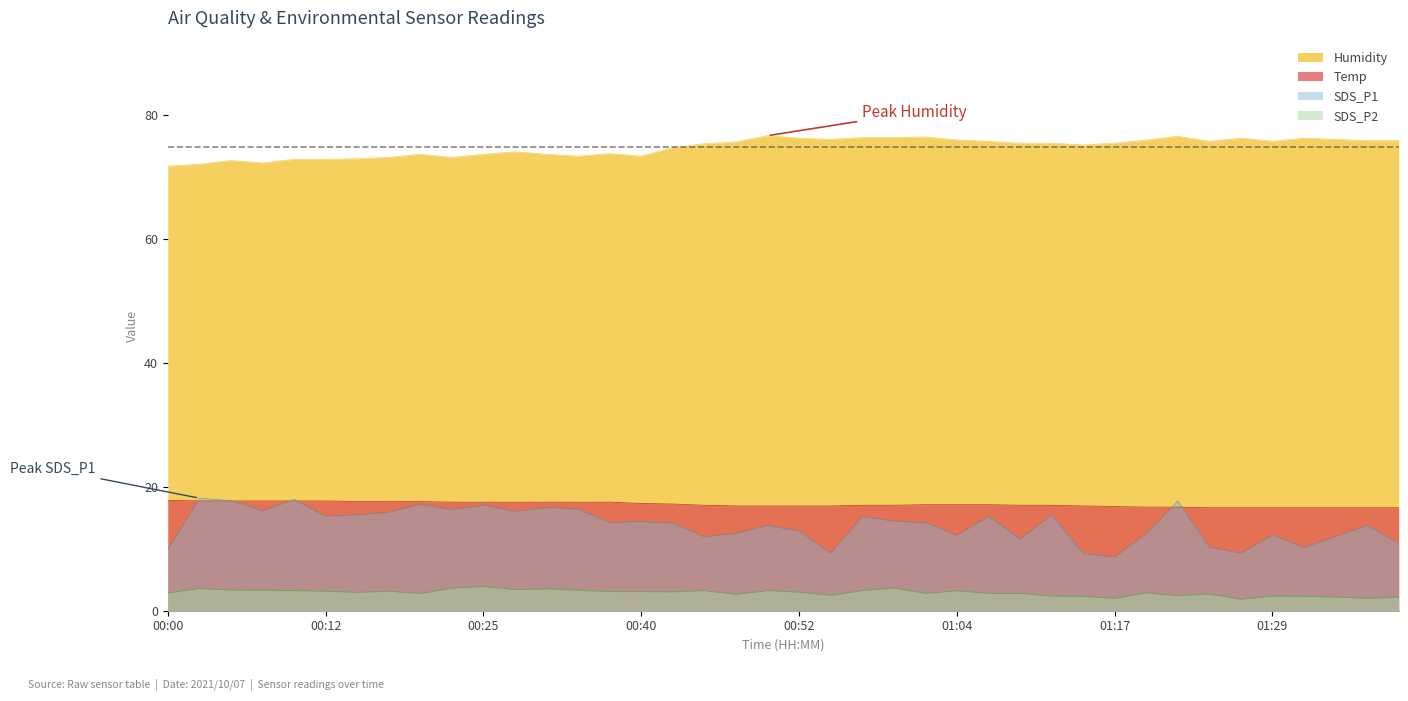

What position from the right is 01:24?

7